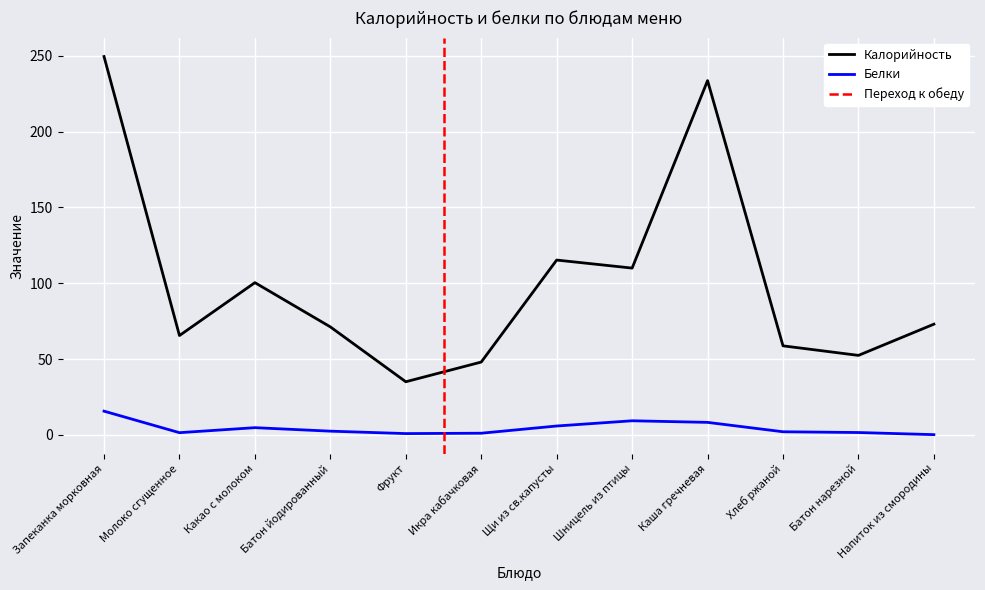

What is the sum of all Калорийность values?

1212.8